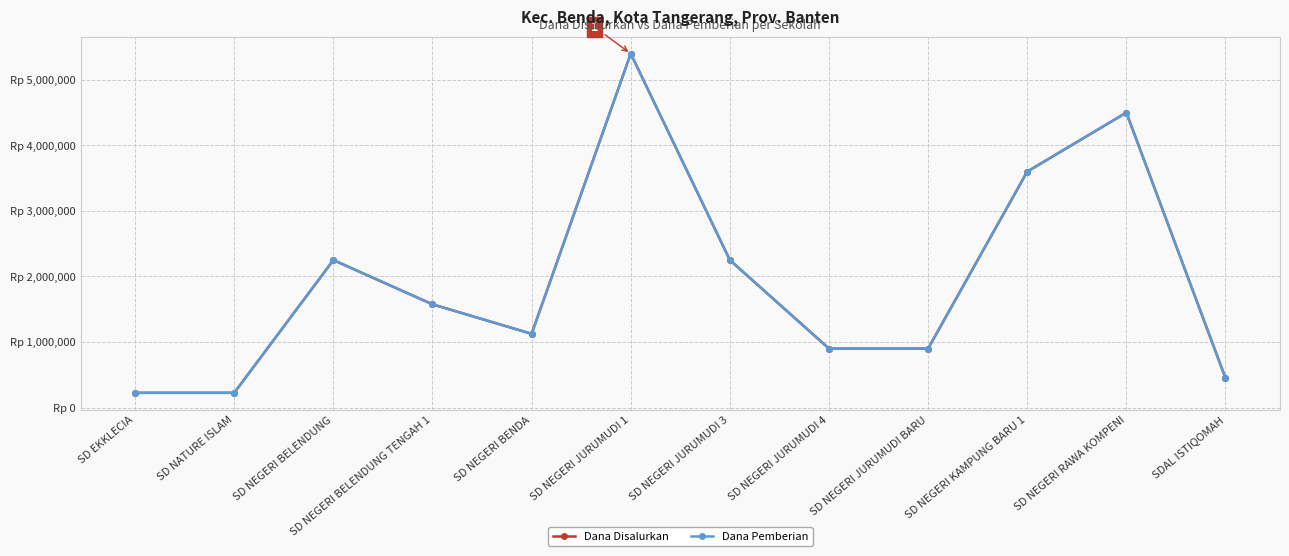

True or false: Dana Pemberian and Dana Disalurkan intersect in this chart.

False